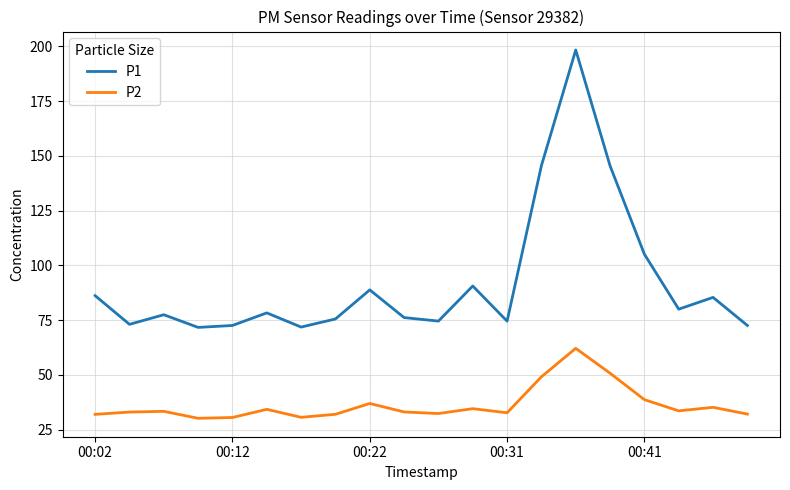

Rank the series by their average value, from lowest to highest.

P2, P1